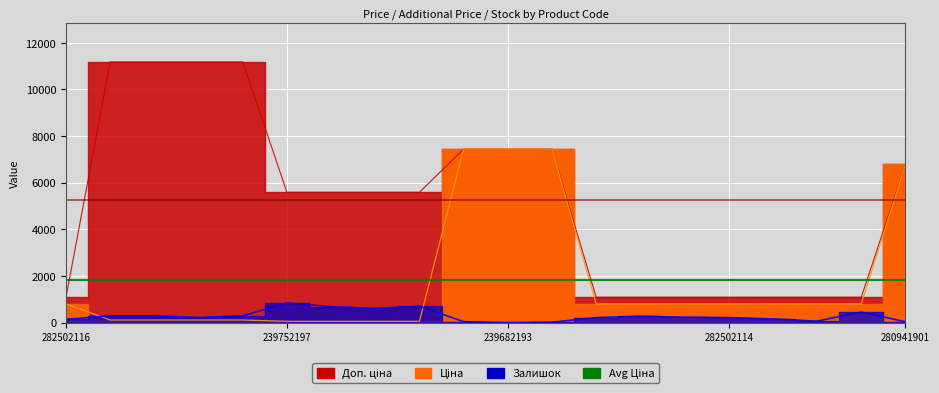

True or false: Доп. ціна and Ціна intersect in this chart.

False